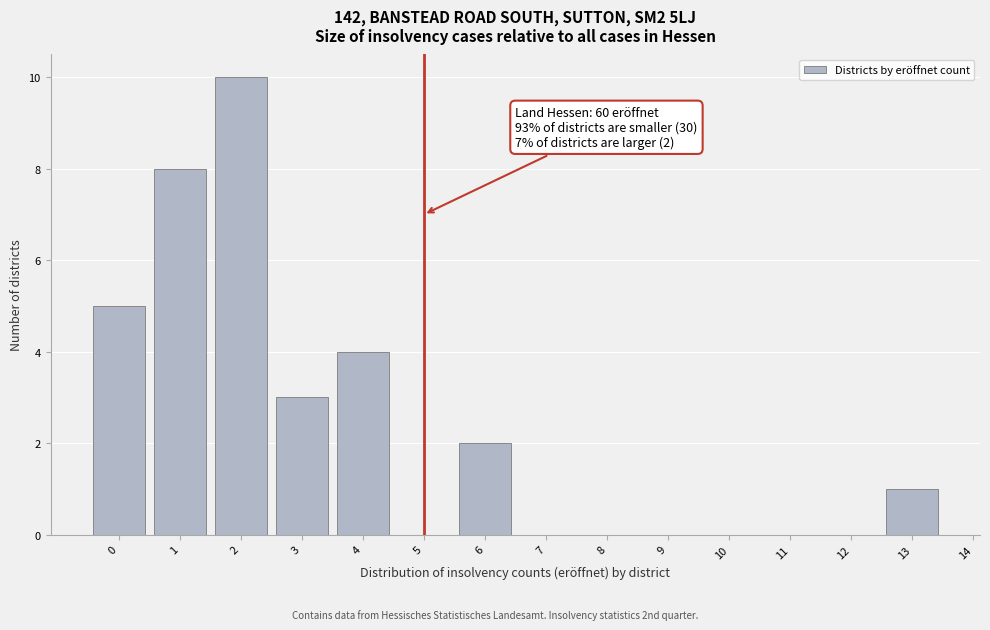

Which range on the x-axis has the tallest bar?

1.5 to 2.5